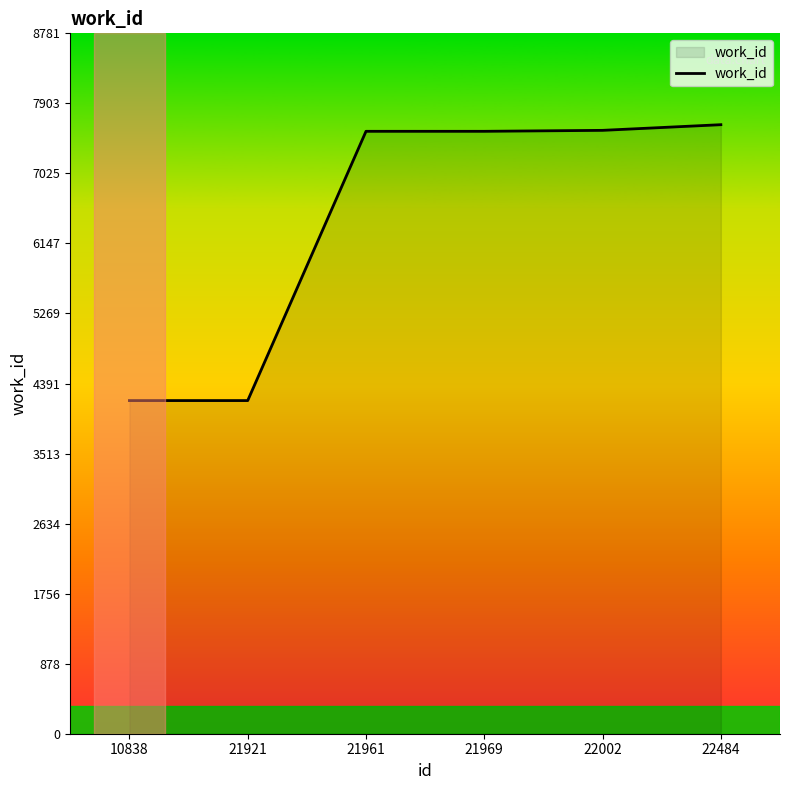

What is the ratio of the value at 22002 to the value at 21921?

1.8